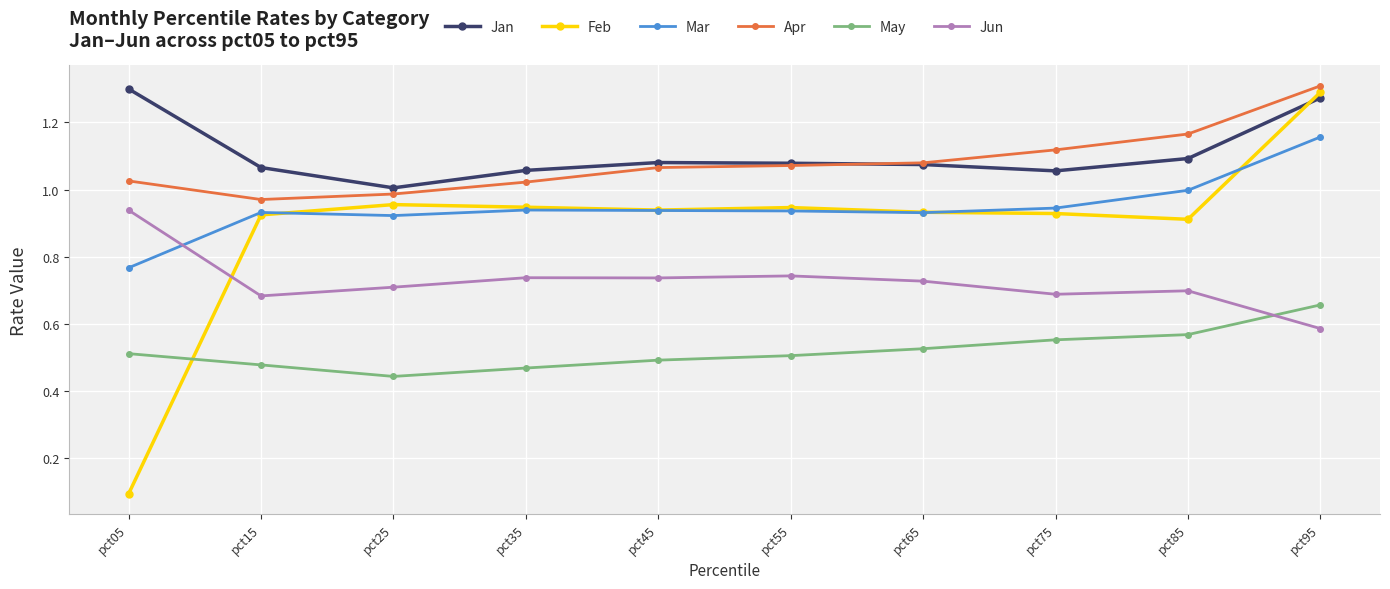

Between which two adjacent categories do Feb and Jun first intersect?

pct05 and pct15